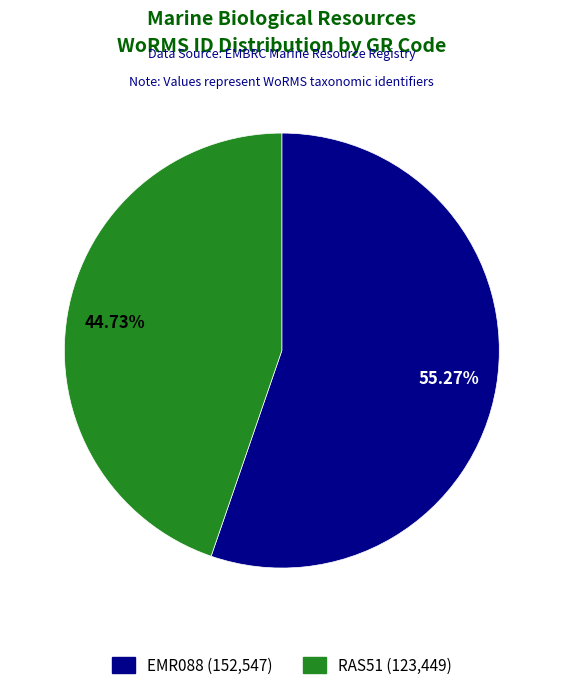

Combined, do RAS51 and EMR088 account for over 50%?

Yes